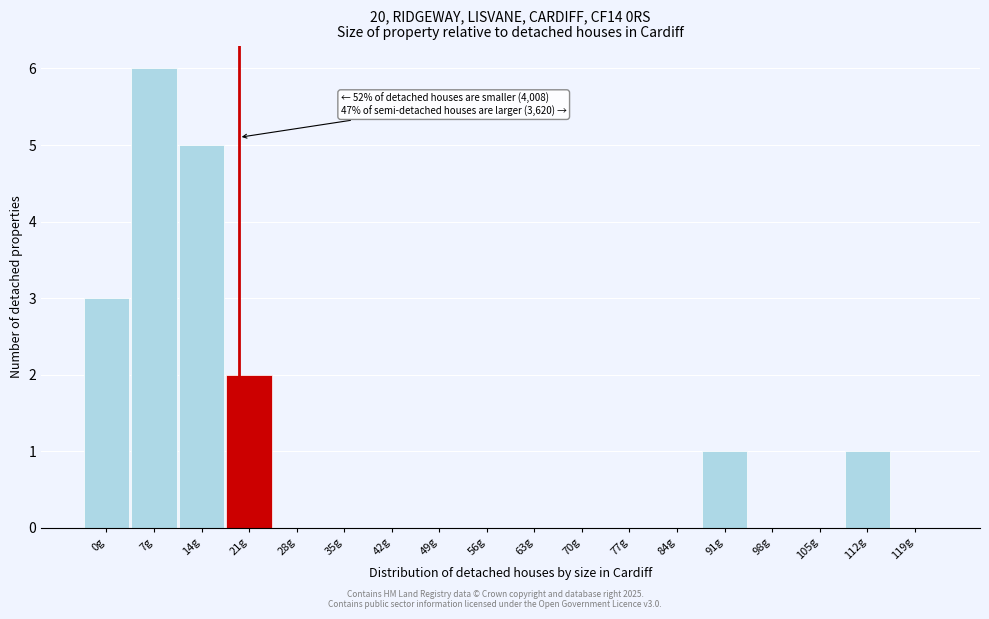

Reading left to right, what are all the values shown in this chart?

0g=3	7g=6	14g=5	21g=2	28g=0	35g=0	42g=0	49g=0	56g=0	63g=0	70g=0	77g=0	84g=0	91g=1	98g=0	105g=0	112g=1	119g=0